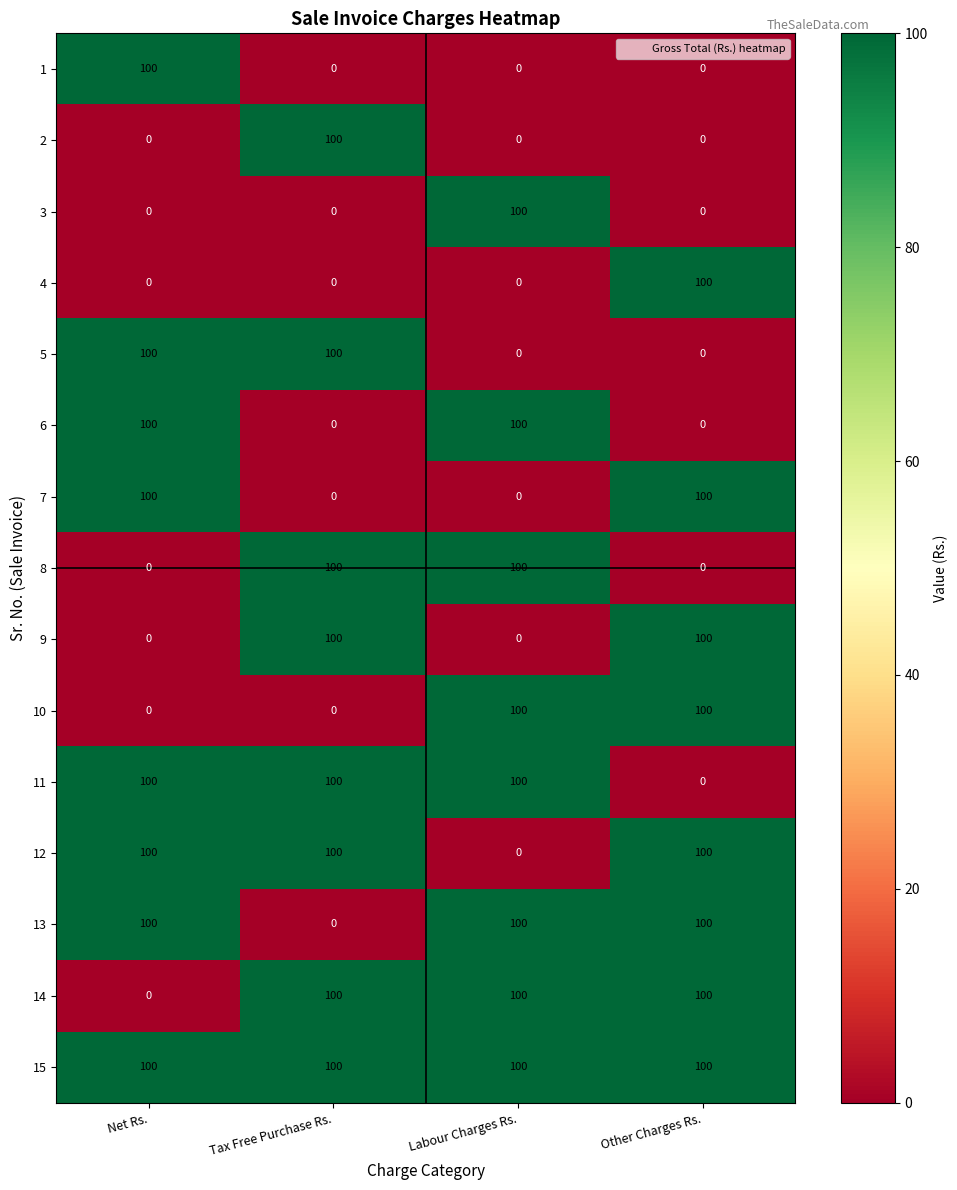

The 1 series shows 132 at Net Rs.. True or false?

False